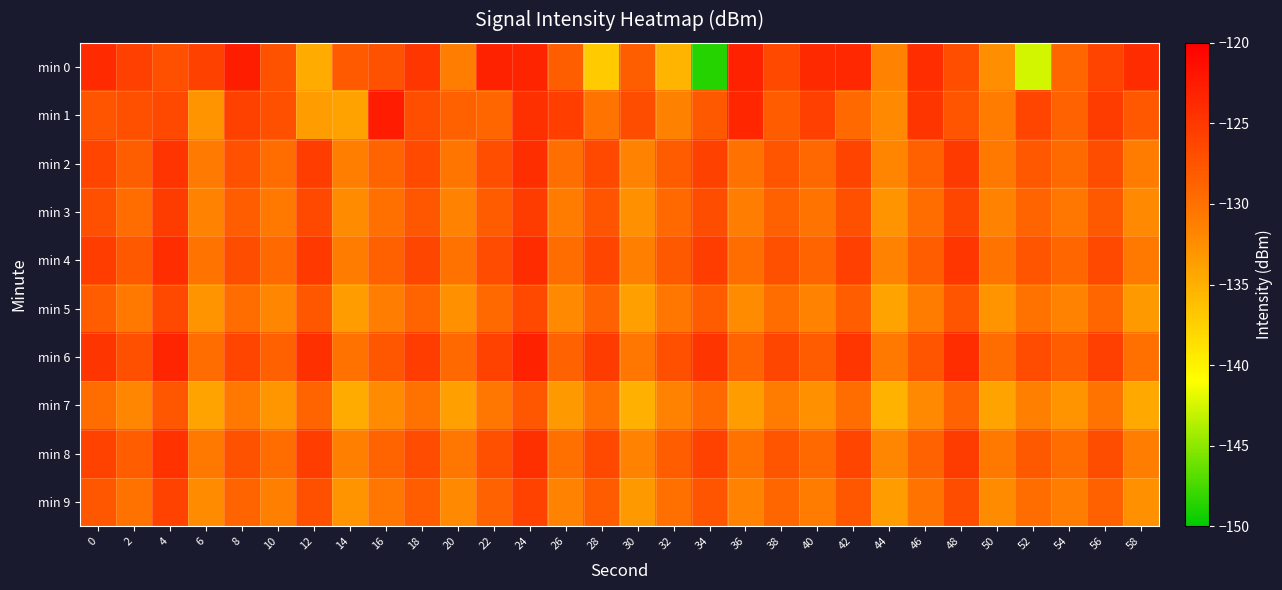

Reading right to left, list all the values displayed in this chart.

min 0: 58=-123.9	56=-126.0	54=-129.1	52=-142.5	50=-132.6	48=-127.0	46=-124.0	44=-131.6	42=-123.6	40=-123.7	38=-126.5	36=-123.0	34=-148.7	32=-135.4	30=-128.4	28=-137.0	26=-128.4	24=-123.2	22=-123.1	20=-131.1	18=-124.8	16=-127.4	14=-128.1	12=-134.7	10=-127.3	8=-122.6	6=-125.8	4=-127.0	2=-125.7	0=-123.9
min 1: 58=-127.8	56=-125.3	54=-128.7	52=-126.2	50=-130.9	48=-127.6	46=-124.8	44=-132.1	42=-129.3	40=-125.7	38=-128.1	36=-123.5	34=-127.9	32=-131.4	30=-126.8	28=-130.2	26=-125.6	24=-124.3	22=-129.1	20=-128.5	18=-127.0	16=-122.5	14=-134.0	12=-133.7	10=-127.1	8=-125.8	6=-132.9	4=-126.4	2=-127.1	0=-127.5
min 2: 58=-131.0	56=-126.8	54=-129.4	52=-127.8	50=-130.6	48=-125.2	46=-128.6	44=-131.8	42=-126.0	40=-129.2	38=-127.4	36=-130.0	34=-125.8	32=-128.2	30=-131.6	28=-126.4	26=-129.8	24=-124.2	22=-127.0	20=-130.4	18=-126.6	16=-128.8	14=-131.2	12=-125.4	10=-129.6	8=-127.2	6=-130.8	4=-124.6	2=-128.4	0=-126.2
min 3: 58=-132.1	56=-127.9	54=-130.5	52=-128.9	50=-131.7	48=-126.3	46=-129.7	44=-132.9	42=-127.1	40=-130.3	38=-128.5	36=-131.1	34=-126.9	32=-129.3	30=-132.7	28=-127.5	26=-130.9	24=-125.3	22=-128.1	20=-131.5	18=-127.7	16=-129.9	14=-132.3	12=-126.5	10=-130.7	8=-128.3	6=-131.7	4=-125.3	2=-129.5	0=-127.1
min 4: 58=-130.7	56=-126.5	54=-129.1	52=-127.5	50=-130.3	48=-124.9	46=-128.3	44=-131.5	42=-125.7	40=-128.9	38=-127.1	36=-129.7	34=-125.5	32=-127.9	30=-131.3	28=-126.1	26=-129.5	24=-123.9	22=-126.7	20=-130.1	18=-126.3	16=-128.5	14=-130.9	12=-125.1	10=-129.3	8=-126.9	6=-130.3	4=-124.1	2=-127.9	0=-125.5
min 5: 58=-133.3	56=-129.1	54=-131.7	52=-130.1	50=-132.9	48=-127.5	46=-130.9	44=-134.1	42=-128.3	40=-131.5	38=-129.7	36=-132.3	34=-128.1	32=-130.5	30=-133.9	28=-128.7	26=-132.1	24=-126.5	22=-129.3	20=-132.7	18=-128.9	16=-131.1	14=-133.5	12=-127.7	10=-131.9	8=-129.5	6=-132.9	4=-126.5	2=-130.7	0=-128.3
min 6: 58=-129.9	56=-125.7	54=-128.3	52=-126.7	50=-129.5	48=-124.1	46=-127.5	44=-130.7	42=-124.9	40=-128.1	38=-126.3	36=-128.9	34=-124.7	32=-127.1	30=-130.5	28=-125.3	26=-128.7	24=-123.1	22=-125.9	20=-129.3	18=-125.5	16=-127.7	14=-130.1	12=-124.3	10=-128.5	8=-126.1	6=-129.5	4=-123.3	2=-127.1	0=-124.7
min 7: 58=-134.5	56=-130.3	54=-132.9	52=-131.3	50=-134.1	48=-128.7	46=-132.1	44=-135.3	42=-129.5	40=-132.7	38=-130.9	36=-133.5	34=-129.3	32=-131.7	30=-135.1	28=-129.9	26=-133.3	24=-127.7	22=-130.5	20=-133.9	18=-130.1	16=-132.3	14=-134.7	12=-128.9	10=-133.1	8=-130.7	6=-134.1	4=-127.7	2=-131.9	0=-129.5
min 8: 58=-131.1	56=-126.9	54=-129.5	52=-127.9	50=-130.7	48=-125.3	46=-128.7	44=-131.9	42=-126.1	40=-129.3	38=-127.5	36=-130.1	34=-125.9	32=-128.3	30=-131.7	28=-126.5	26=-129.9	24=-124.3	22=-127.1	20=-130.5	18=-126.7	16=-128.9	14=-131.3	12=-125.5	10=-129.7	8=-127.3	6=-130.7	4=-124.5	2=-128.3	0=-125.9
min 9: 58=-132.7	56=-128.5	54=-131.1	52=-129.5	50=-132.3	48=-126.9	46=-130.3	44=-133.5	42=-127.7	40=-130.9	38=-129.1	36=-131.7	34=-127.5	32=-129.9	30=-133.3	28=-128.1	26=-131.5	24=-125.9	22=-128.7	20=-132.1	18=-128.3	16=-130.5	14=-132.9	12=-127.1	10=-131.3	8=-128.9	6=-132.3	4=-125.9	2=-130.1	0=-127.7